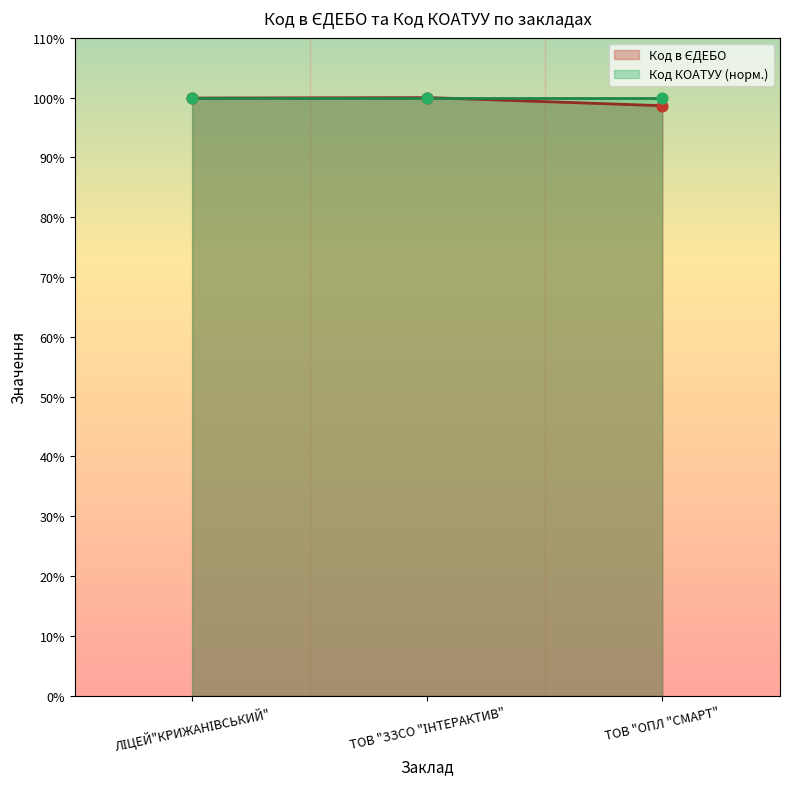

What is the ratio of the value at ТОВ "ОПЛ "СМАРТ" to the value at ТОВ "ЗЗСО "ІНТЕРАКТИВ"?

1.0